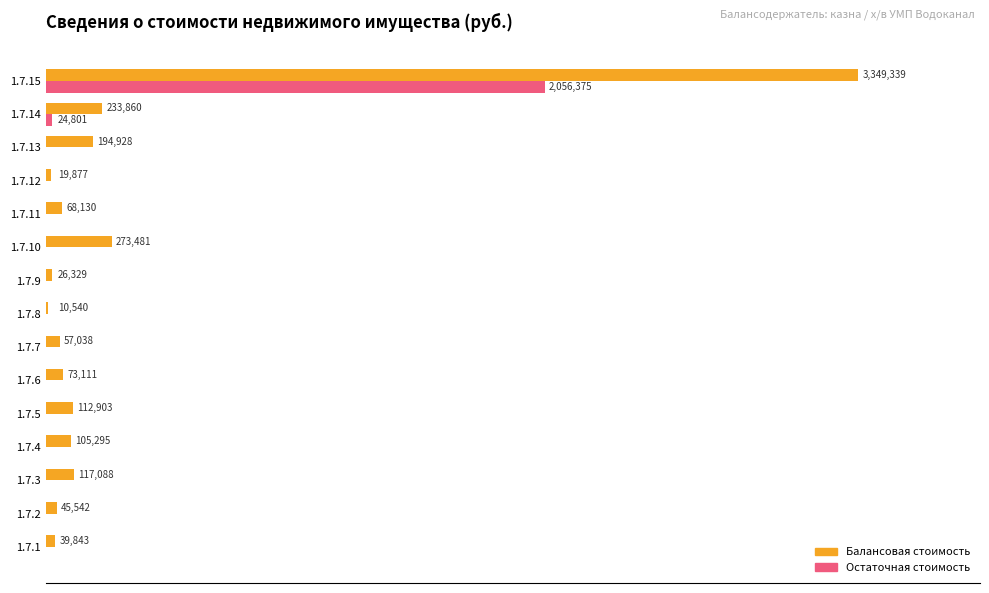

What are all the series names shown in the legend?

Балансовая стоимость, Остаточная стоимость